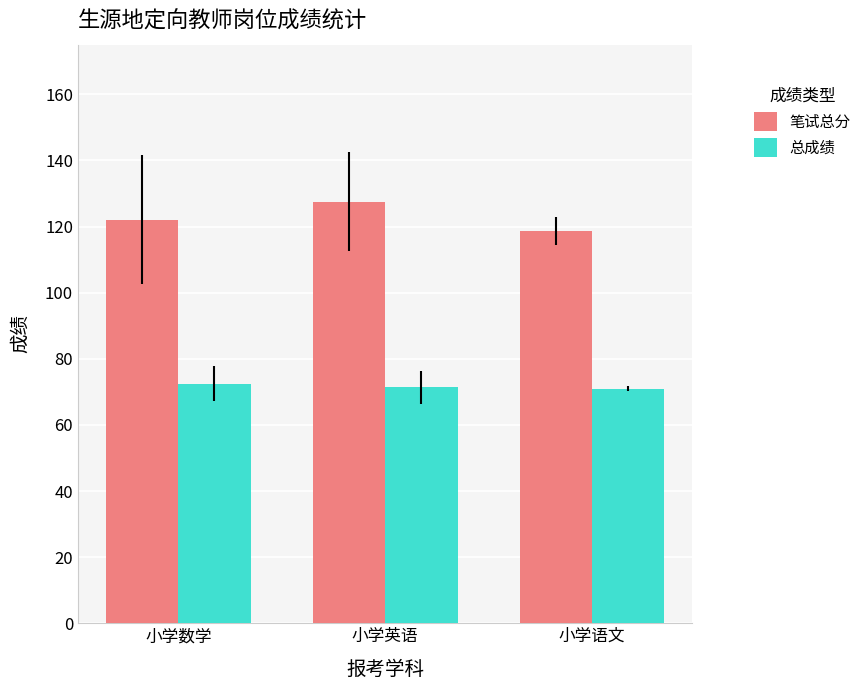

What position from the right is 小学语文?

1